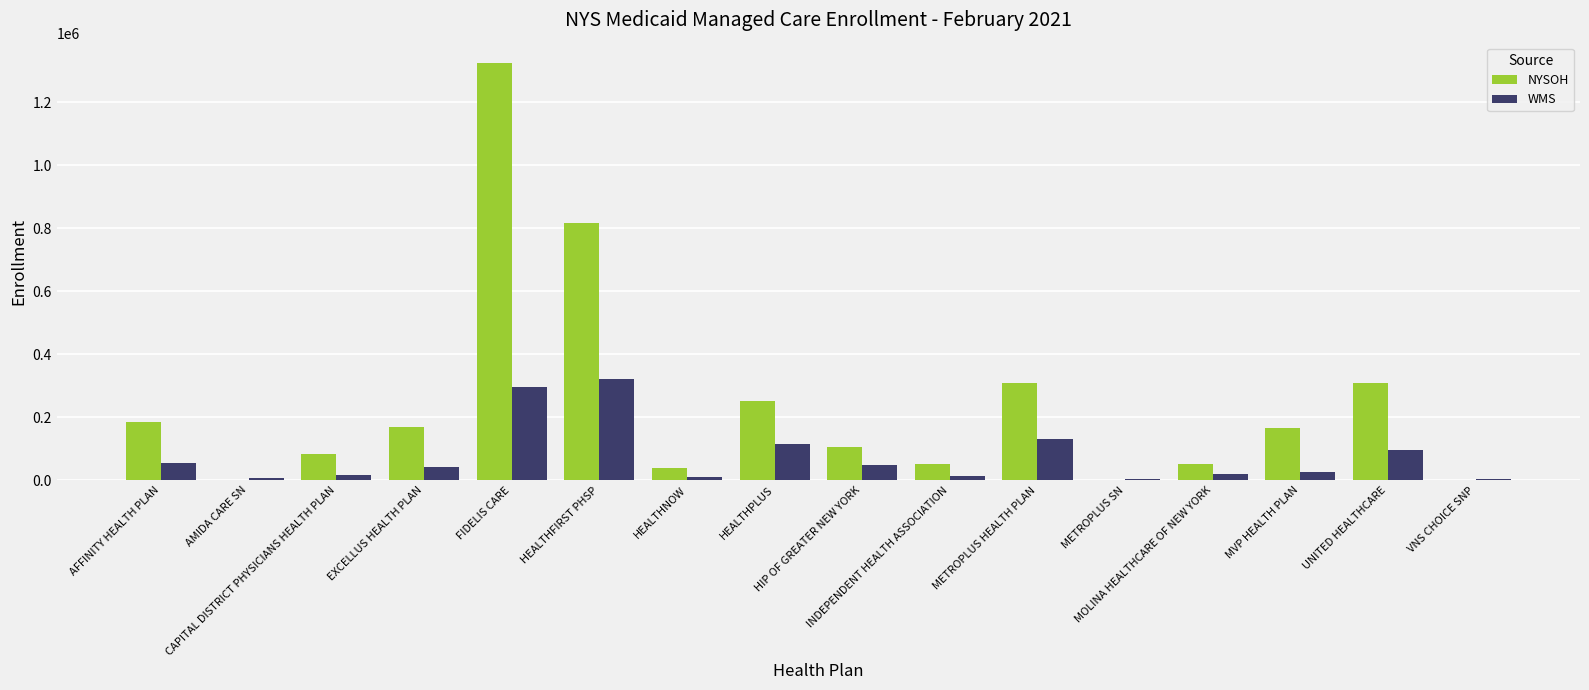

What is the maximum value shown in the chart?

1323694